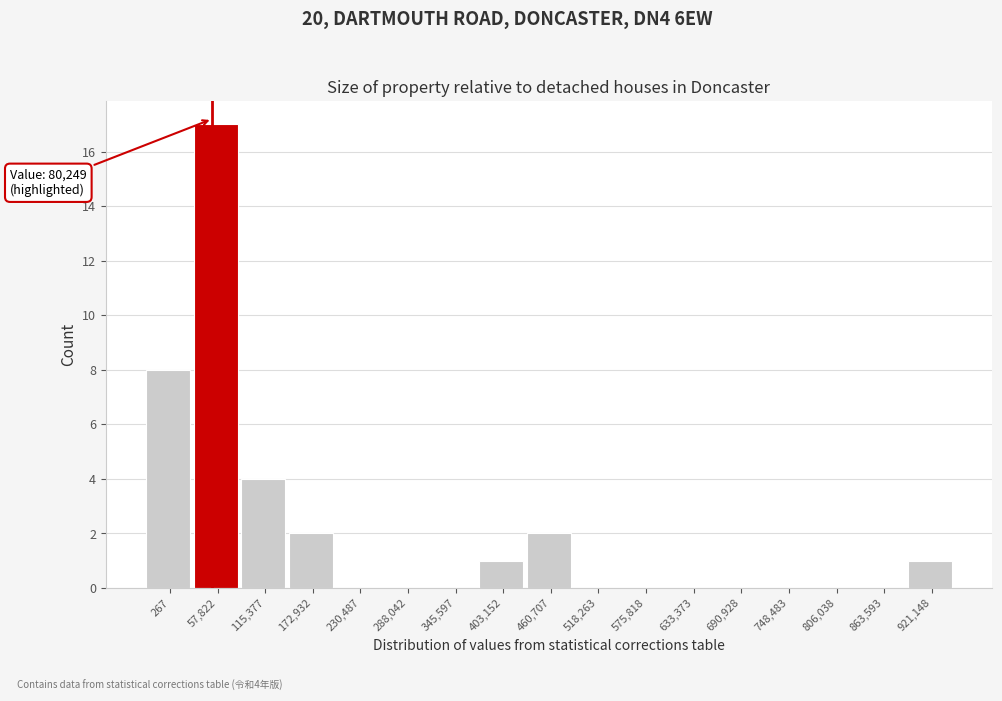

Reading right to left, transcribe all the data shown in this chart.

921,148=1	863,593=0	806,038=0	748,483=0	690,928=0	633,373=0	575,818=0	518,263=0	460,707=2	403,152=1	345,597=0	288,042=0	230,487=0	172,932=2	115,377=4	57,822=17	267=8